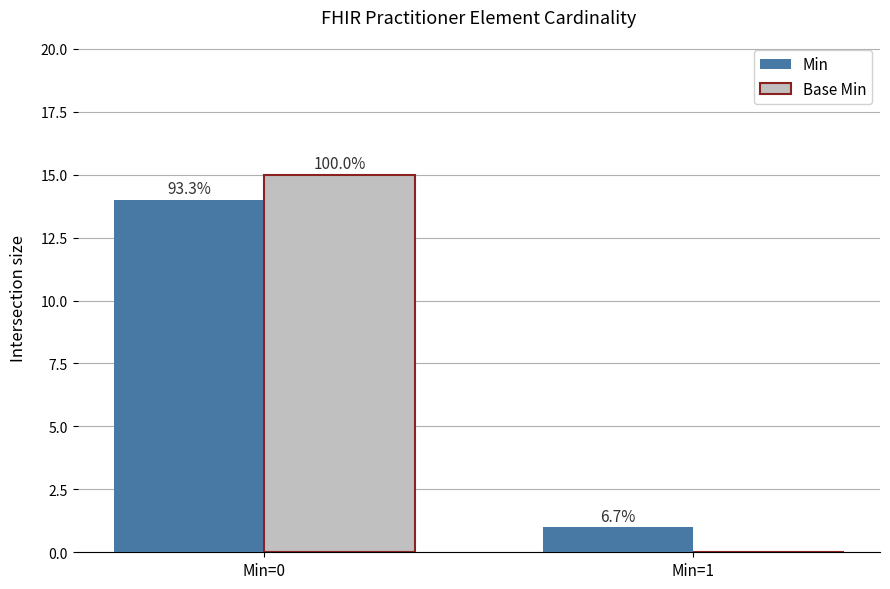

The value of Base Min at Min=1 is 0. True or false?

True